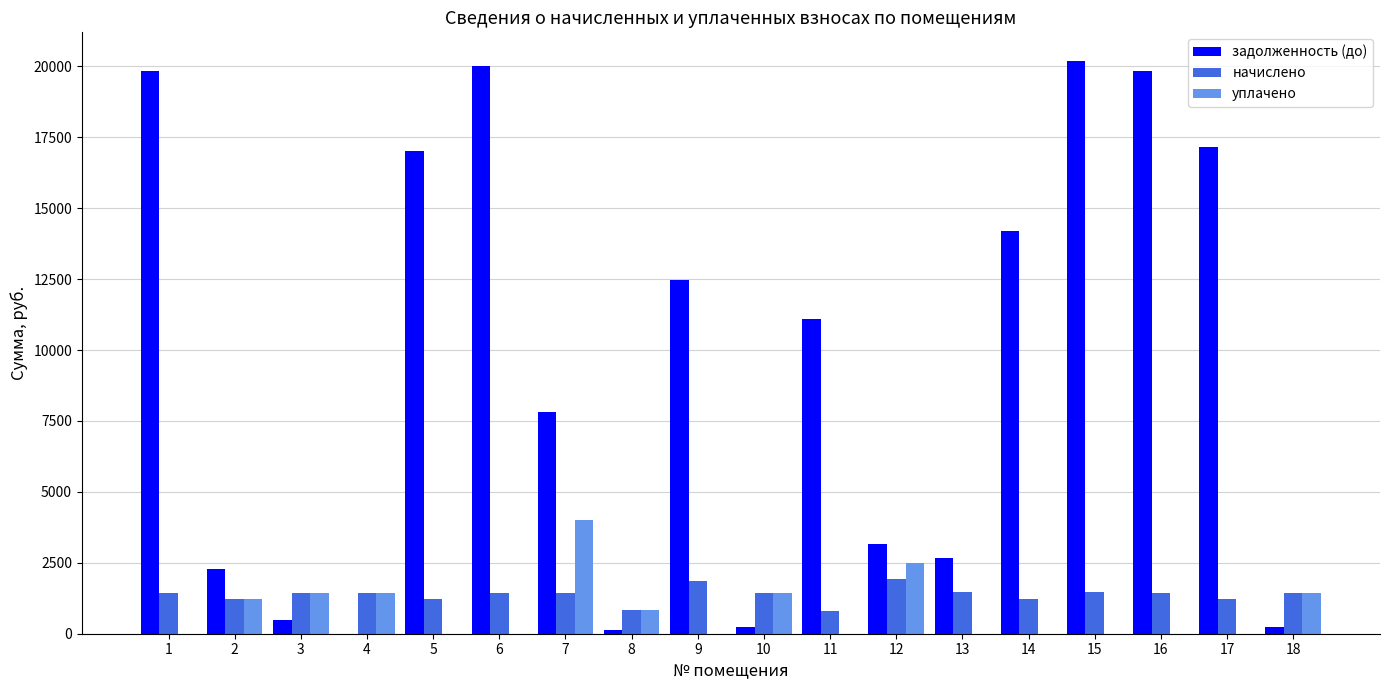

Are the bars horizontal?

No